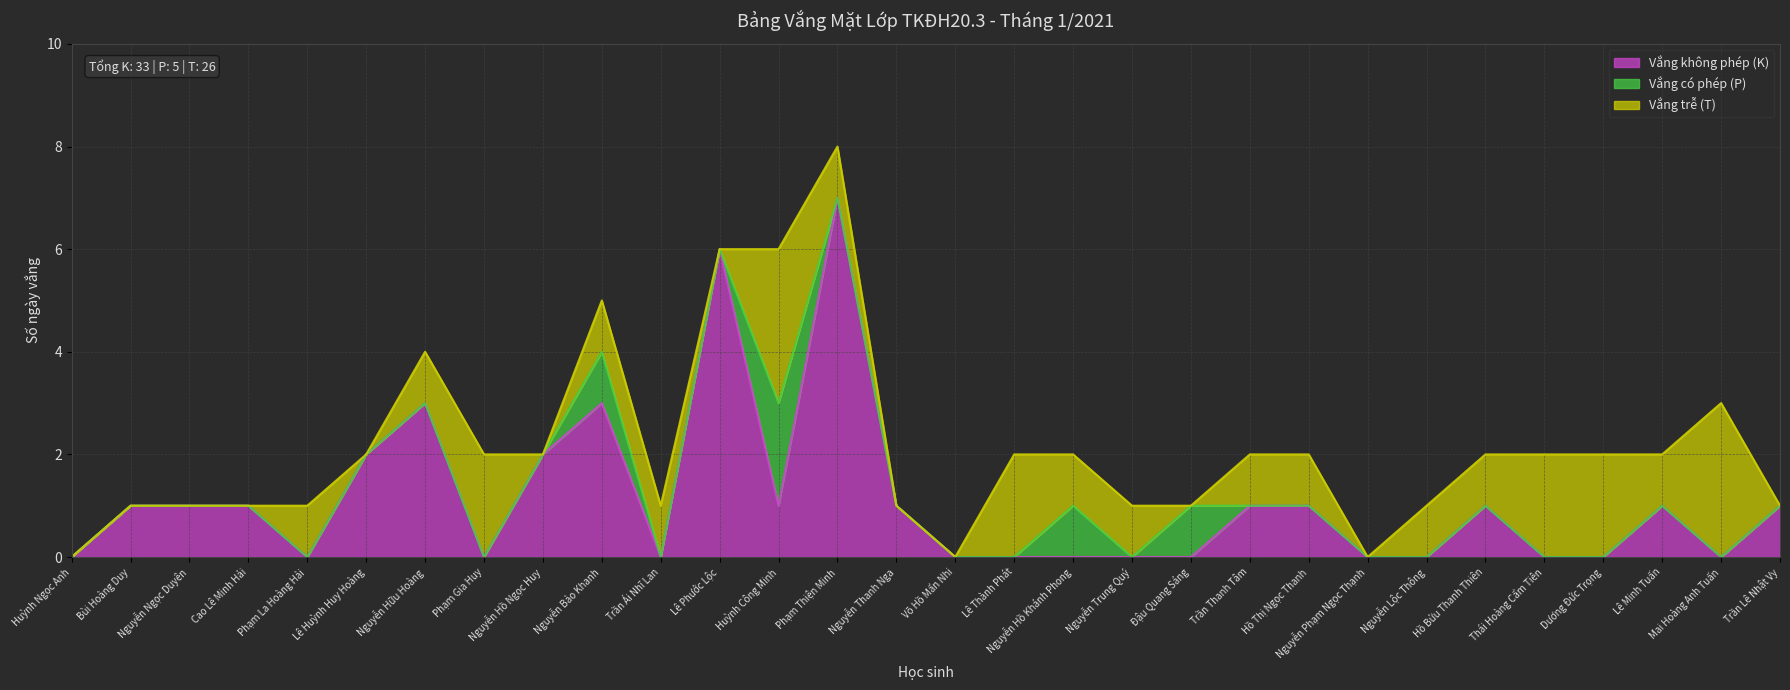

At which label is Vắng trễ (T) closest to 1?

Phạm La Hoàng Hải